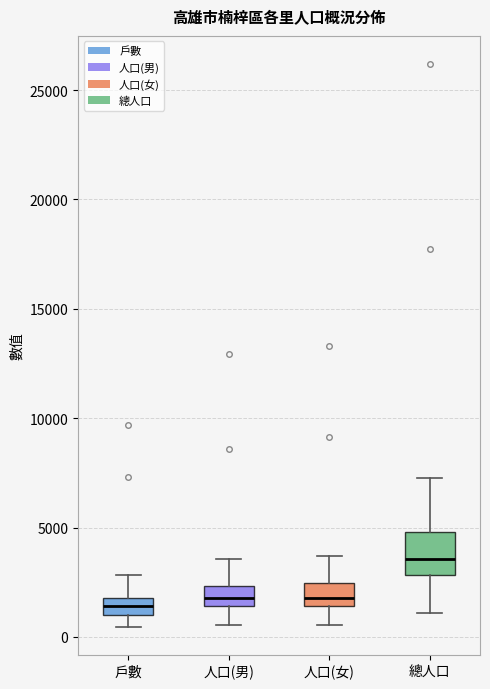

Reading left to right, read every box against the y-axis: the position of its median line, the range the box covers, and the ends of its whiskers. The values are not printed on the chart, so give them approximately, as read against the axis.

戶數: median 1500, box 1000 to 2000, whiskers 500 to 3000
人口(男): median 2000, box 1500 to 2500, whiskers 500 to 3500
人口(女): median 2000, box 1500 to 2500, whiskers 500 to 3500
總人口: median 3500, box 3000 to 5000, whiskers 1000 to 7500